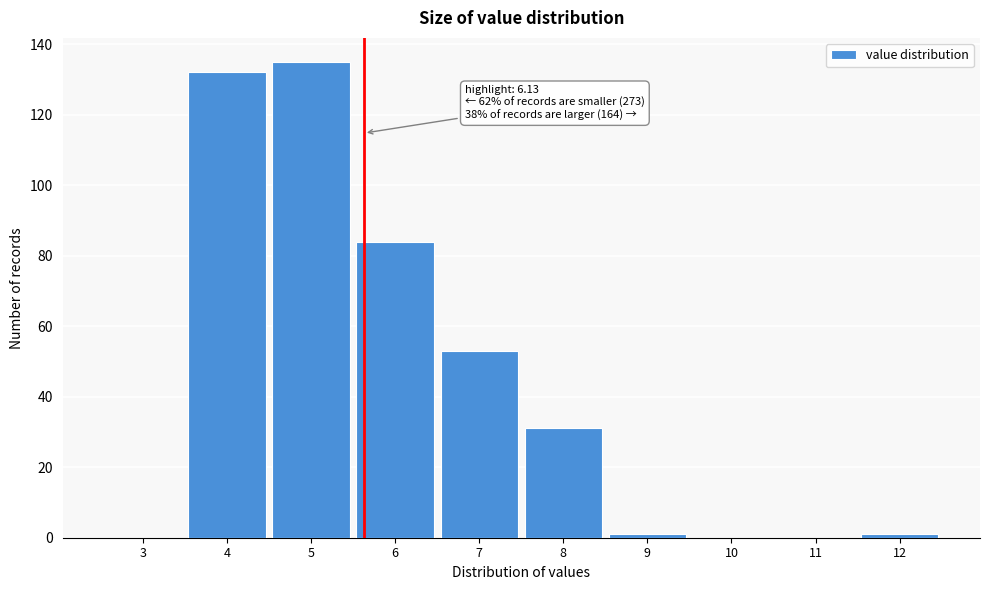

Reading left to right, extract all data points from this chart.

3=0	4=132	5=135	6=84	7=53	8=31	9=1	10=0	11=0	12=1